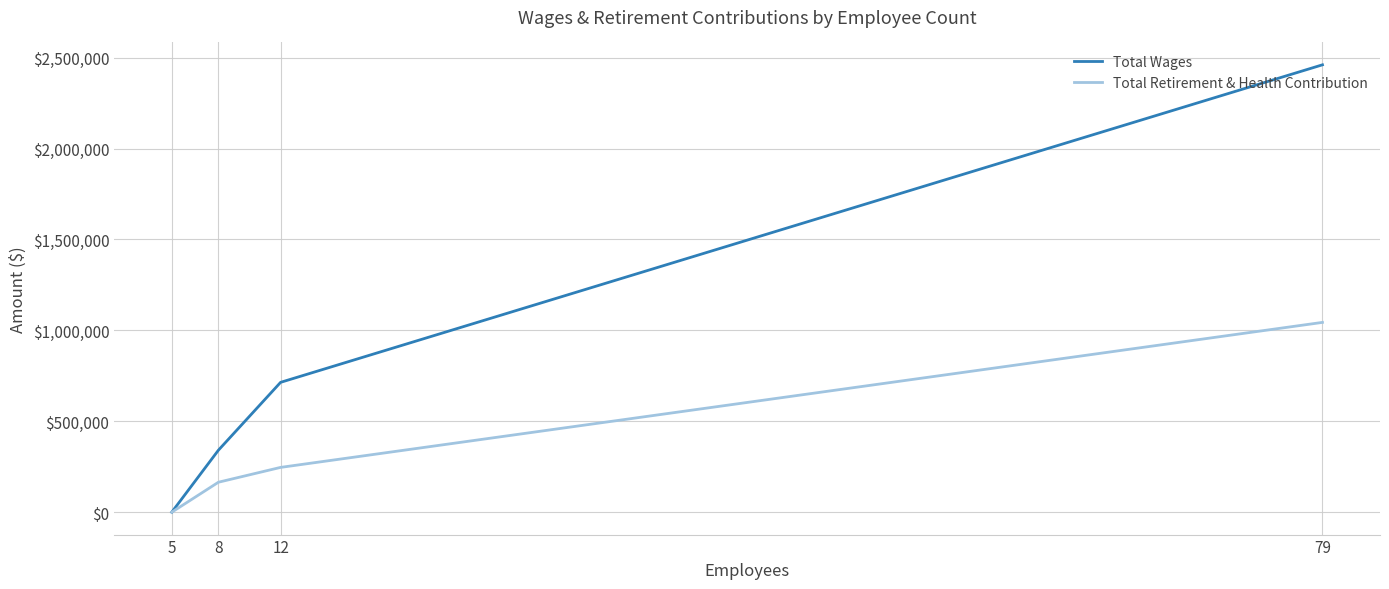

At how many categories does at least one series exceed 2417822?

1